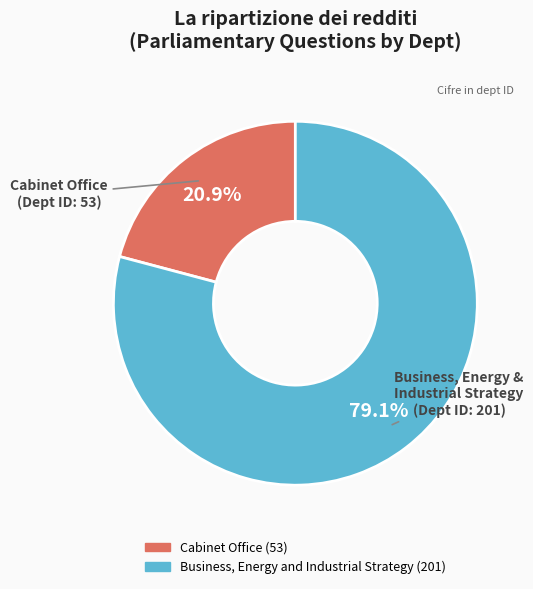

To the nearest percent, what is the difference between the largest and smallest slice percentages?

58%